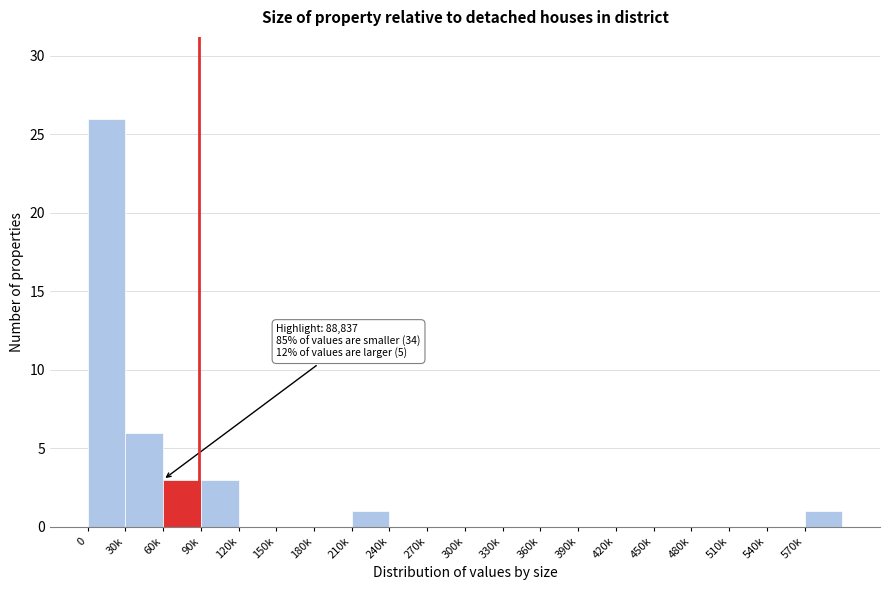

Reading right to left, what are all the values shown in this chart?

570k=1	540k=0	510k=0	480k=0	450k=0	420k=0	390k=0	360k=0	330k=0	300k=0	270k=0	240k=0	210k=1	180k=0	150k=0	120k=0	90k=3	60k=3	30k=6	0=26